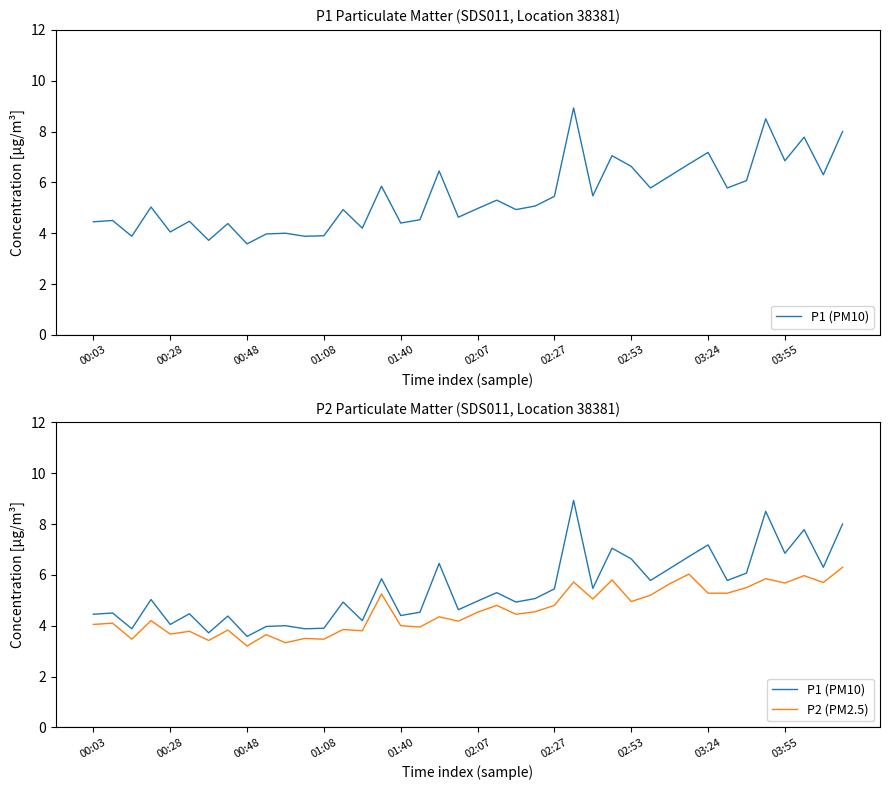

What is the value of the P2 (PM2.5) point at the 14th from the left?

3.9